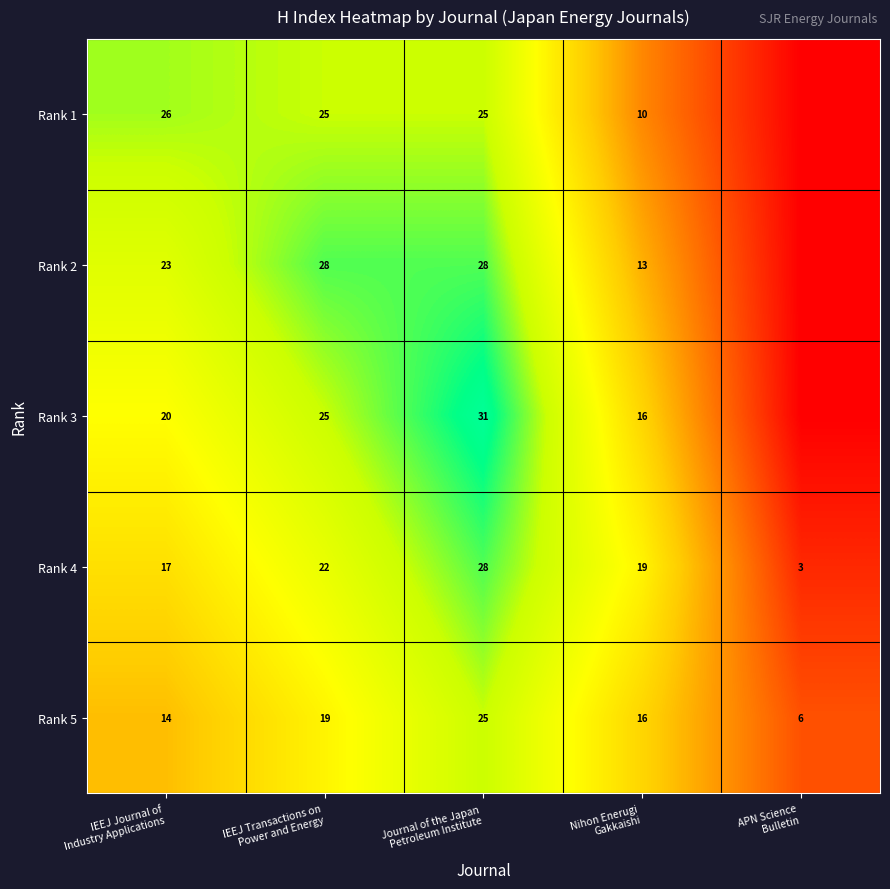

What is the difference between the maximum and minimum values in the Rank 5 series?

19